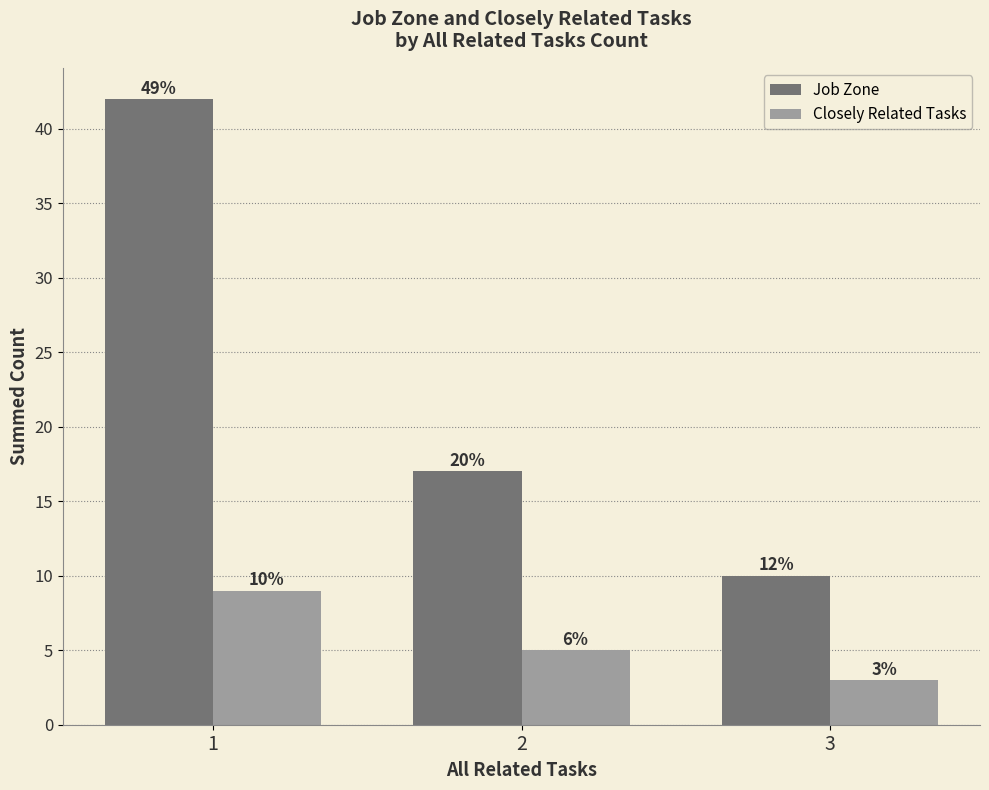

Which category has the lowest value across all series?

3